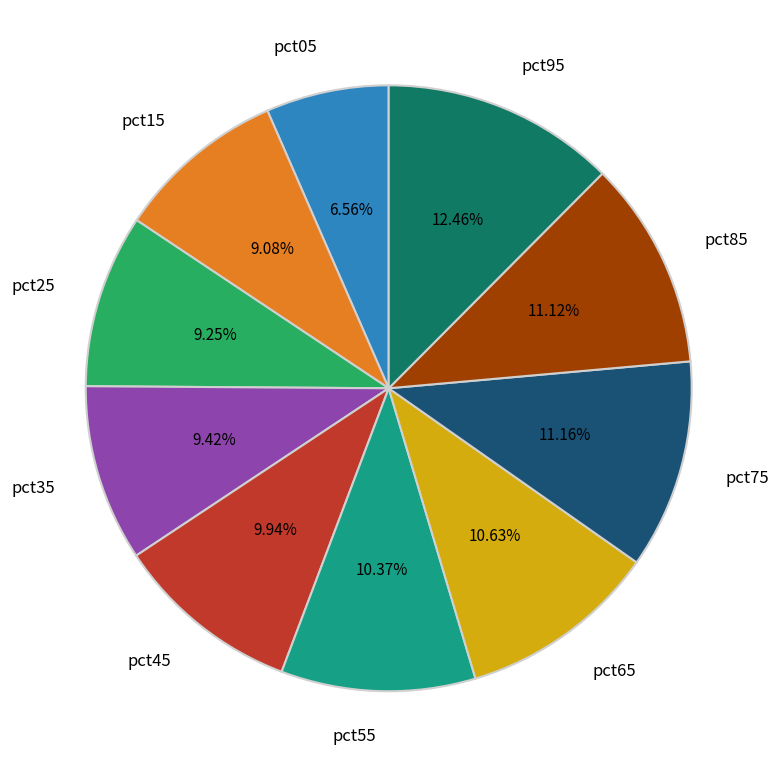

What is the largest slice in the pie chart?

pct95